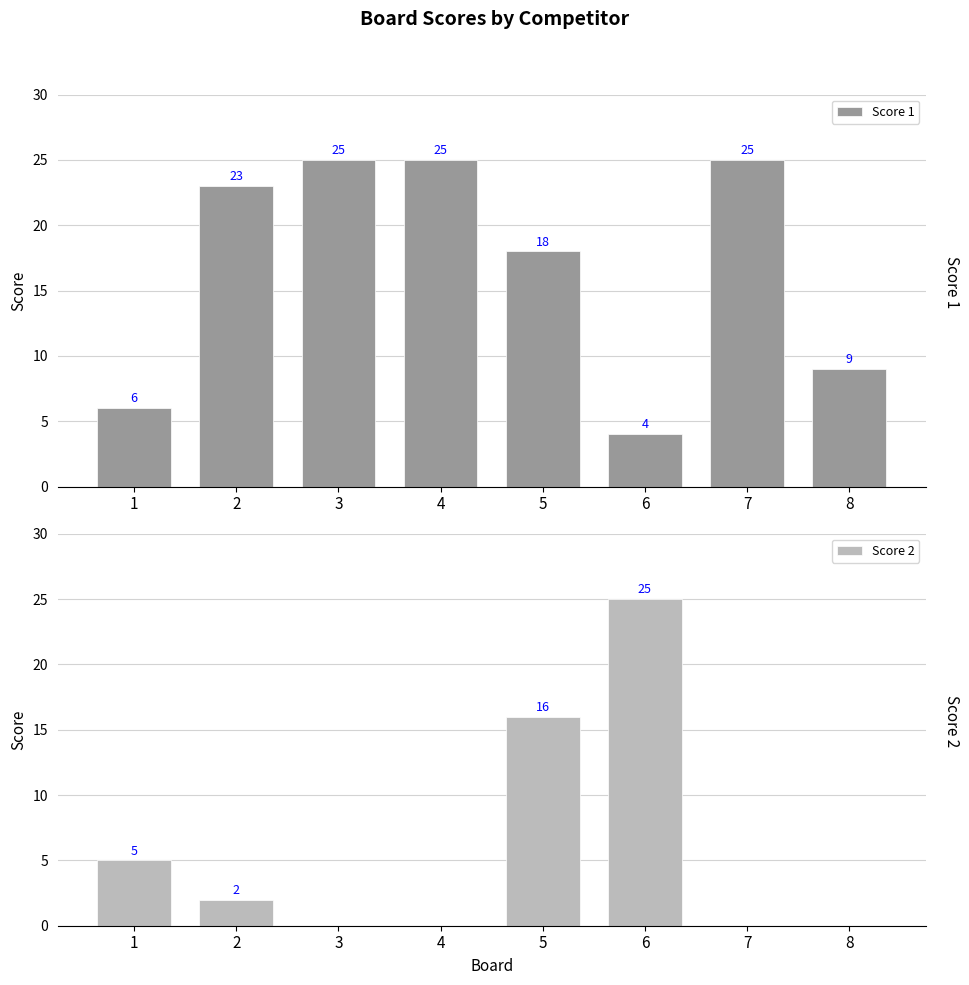

Which has a higher value, 7 or 8?

7